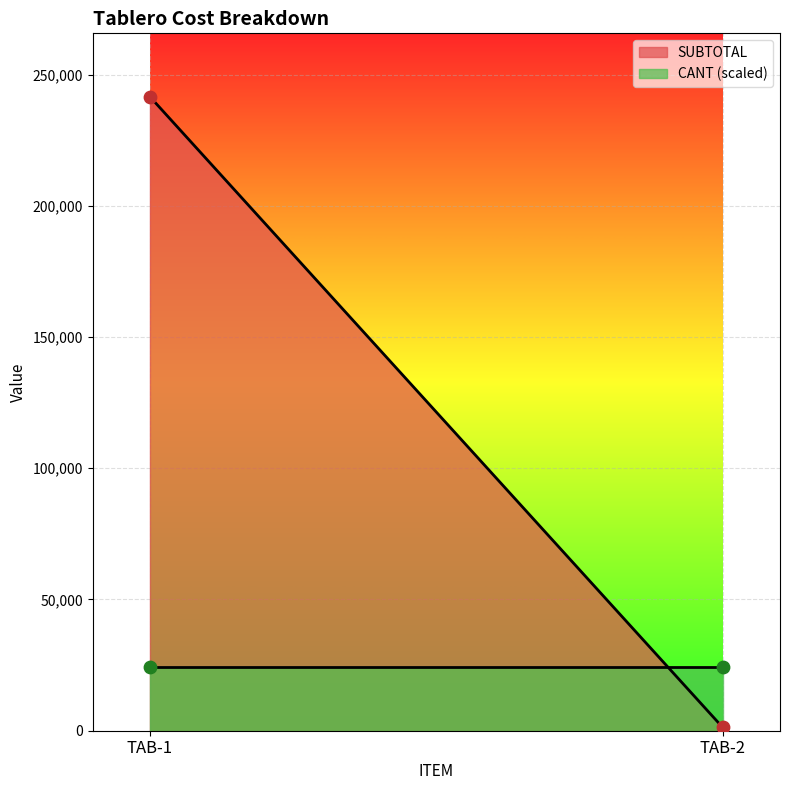

Is the value of SUBTOTAL at TAB-1 greater than the value of CANT at TAB-2?

Yes